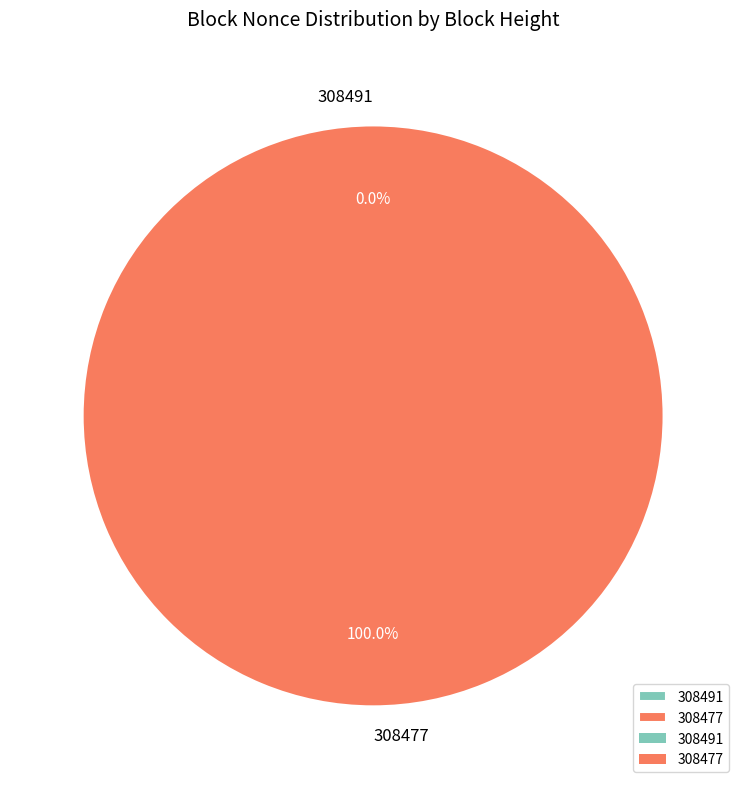

Between 308477 and 308491, which is larger?

308477